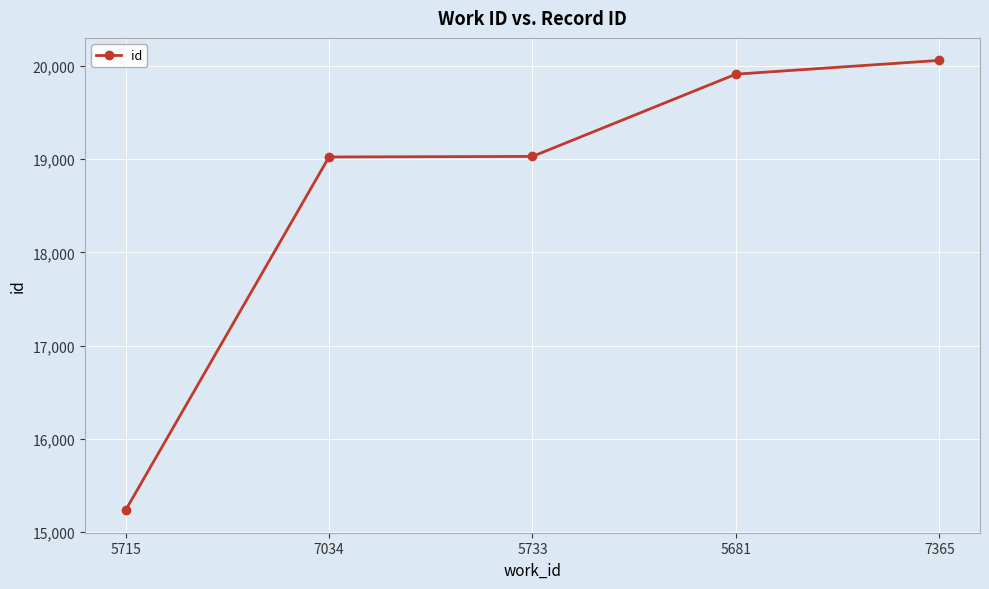

What is the change in value from 7034 to 5681?

+889